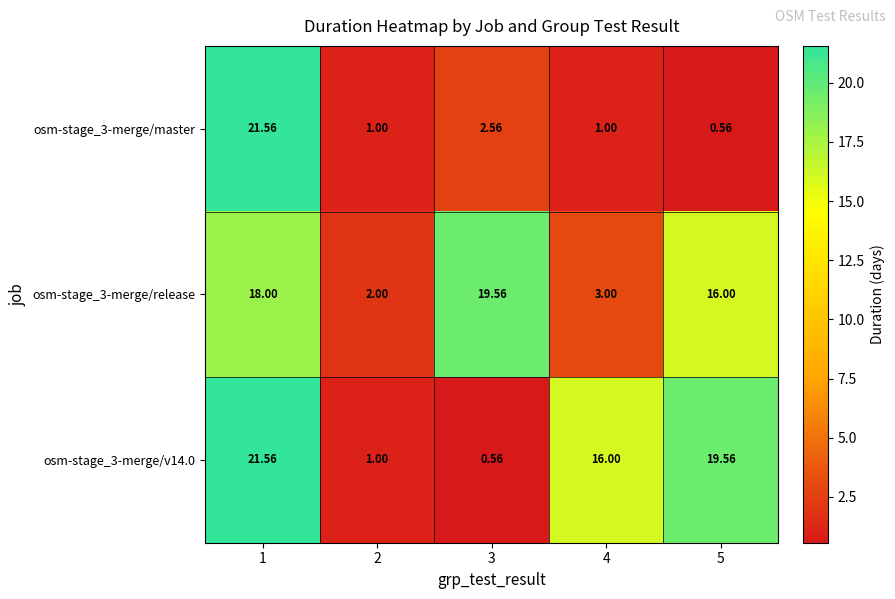

Is the value of osm-stage_3-merge/release at 2 greater than the value of osm-stage_3-merge/v14.0 at 2?

Yes